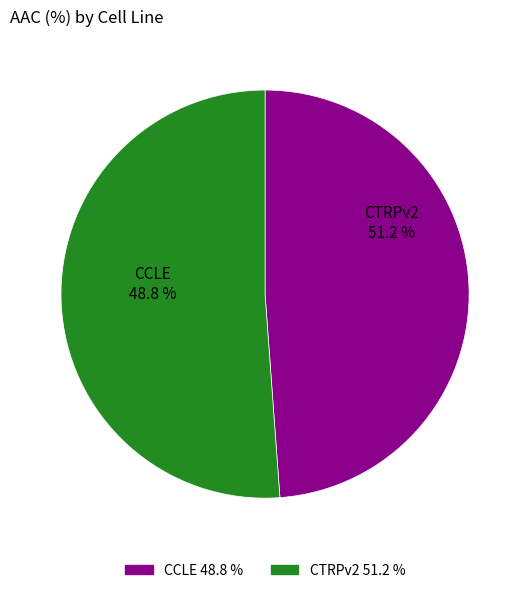

To the nearest percent, what is the difference between the largest and smallest slice percentages?

2%